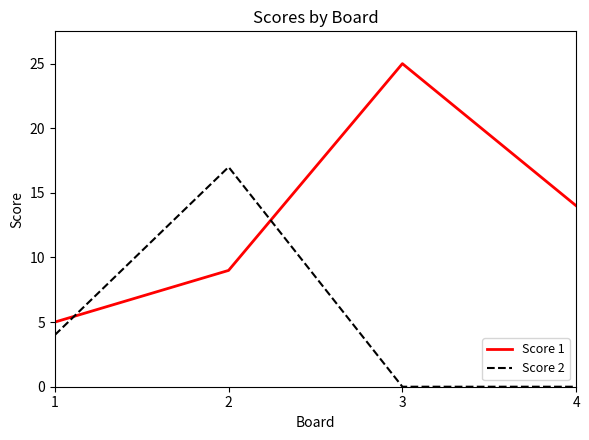

What are all the series names shown in the legend?

Score 1, Score 2